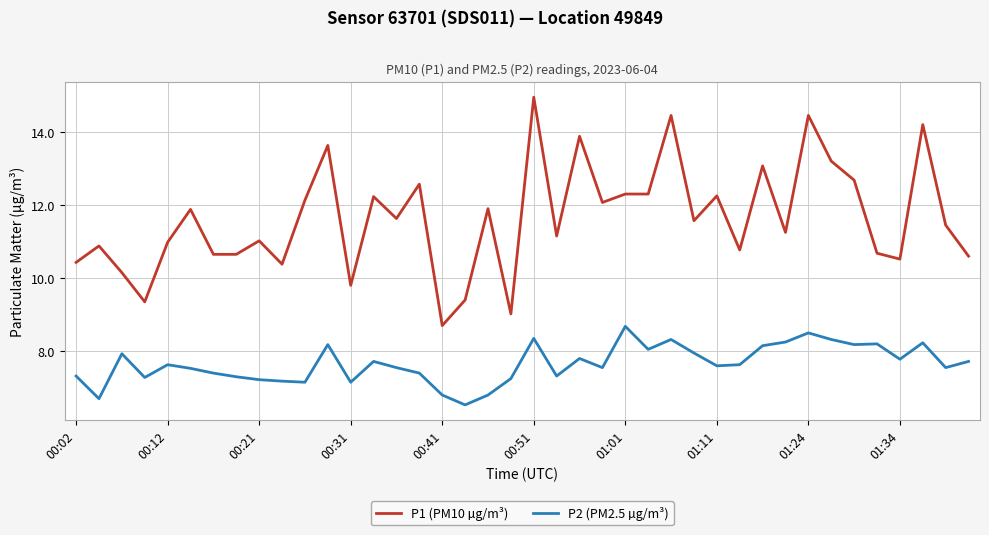

Which series has the largest total across all categories?

P1 (PM10 µg/m³)